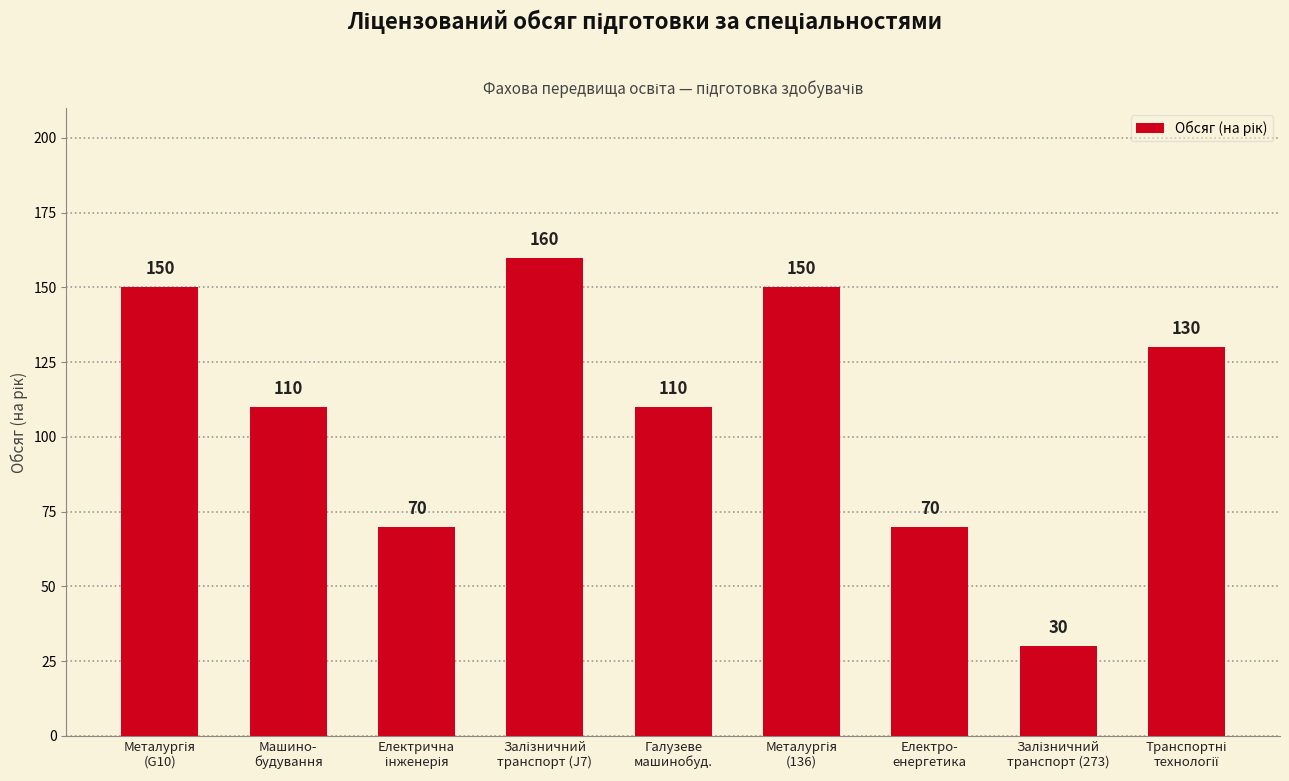

The chart shows a value of 110 at Галузеве
машинобуд.. True or false?

True